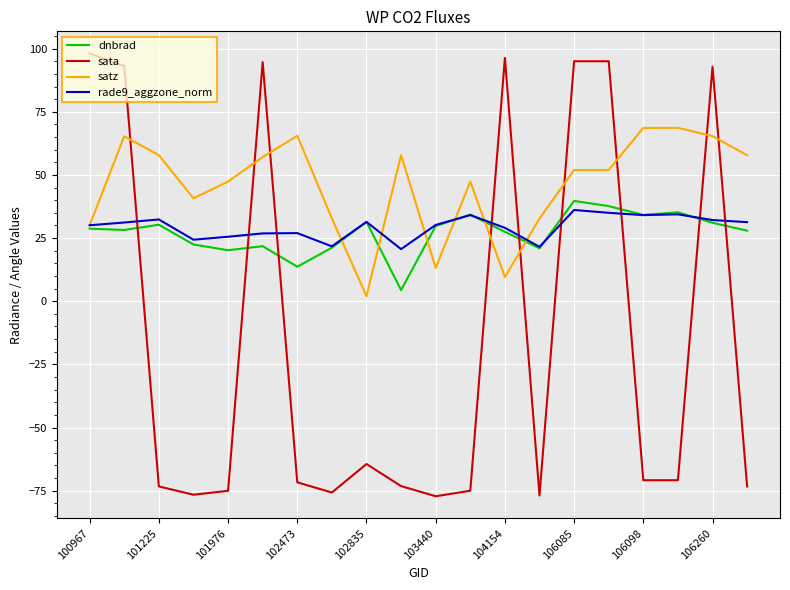

What is the highest value of the dnbrad series?

39.7